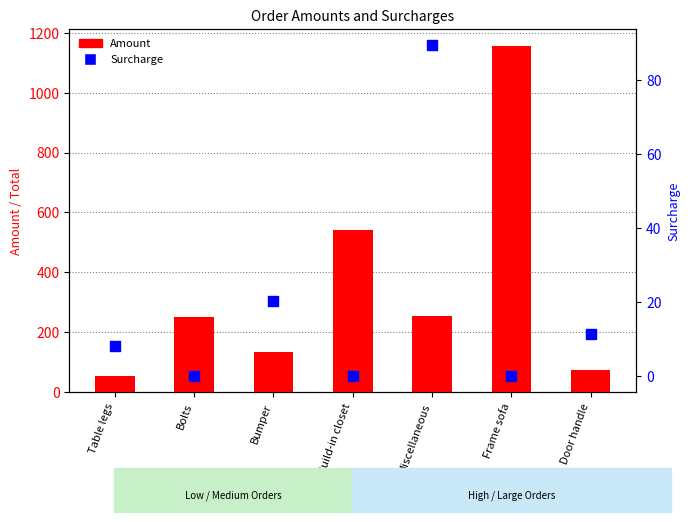

Which series reaches the minimum Y coordinate?

Surcharge